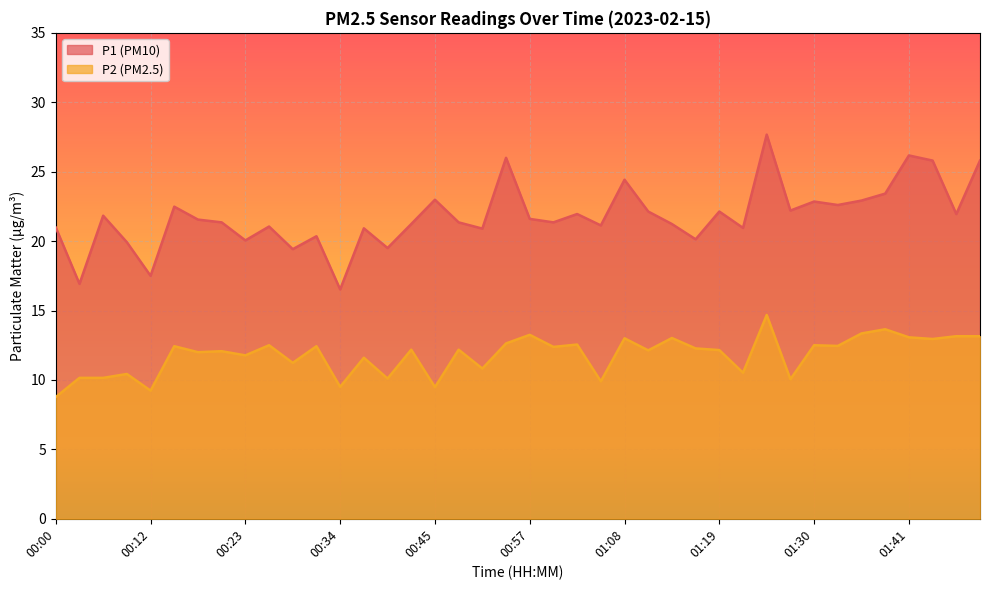

True or false: P2 has a value of 17.1 at 01:47.

False